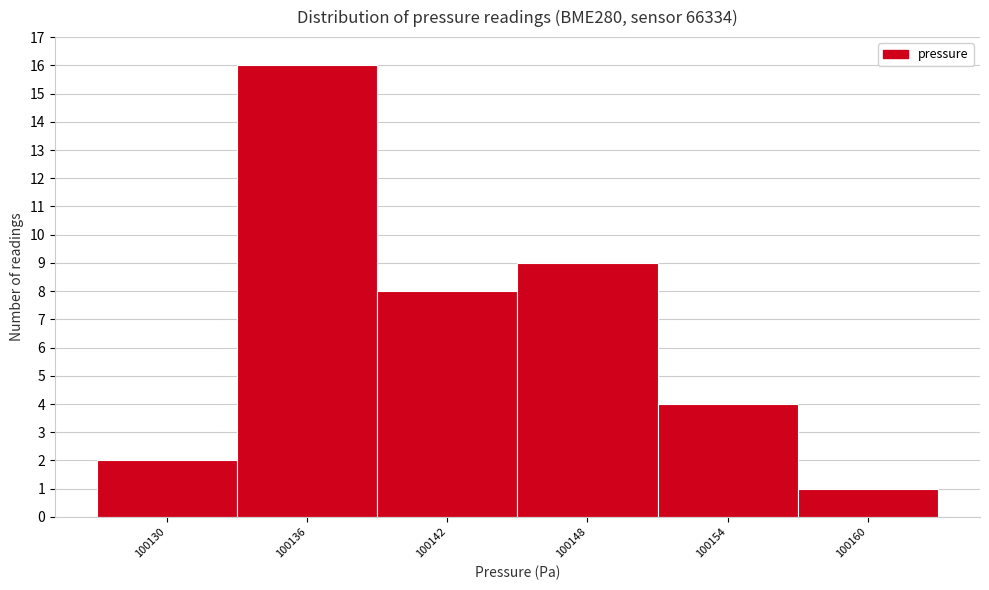

Reading right to left, transcribe all the data shown in this chart.

100160=1	100154=4	100148=9	100142=8	100136=16	100130=2